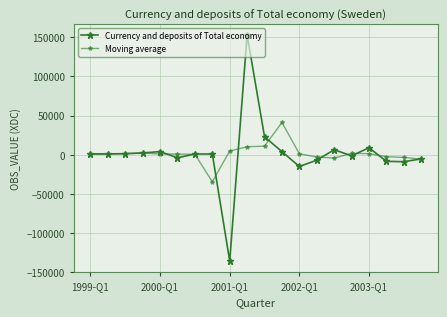

How many lines are shown in the chart?

2